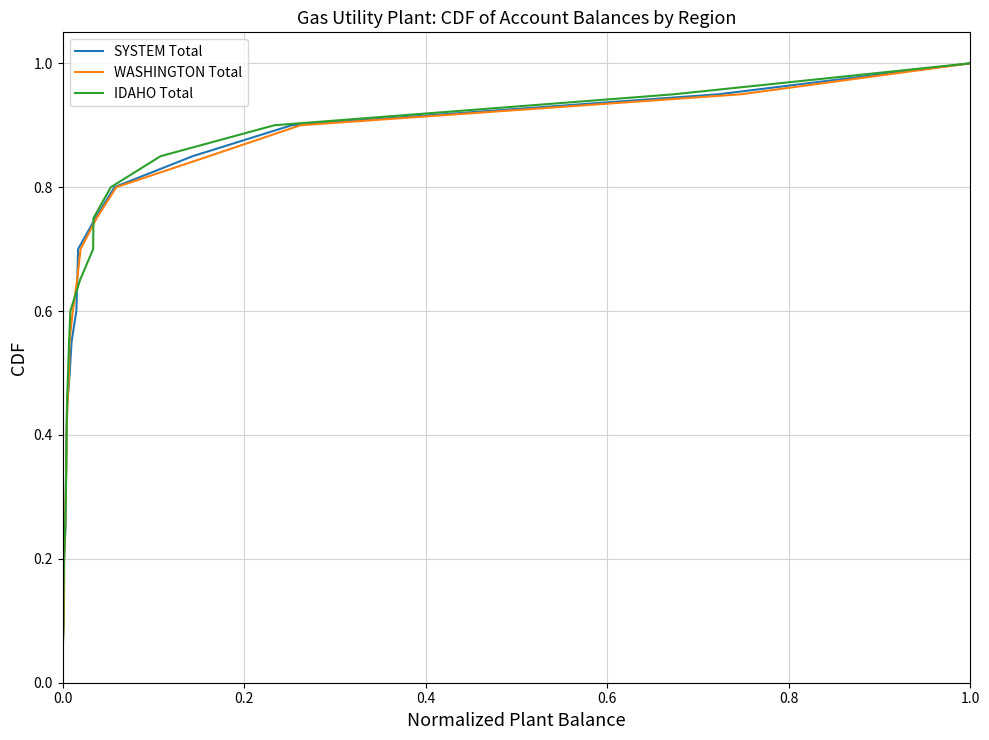

At which label does WASHINGTON Total reach its peak?

1.0